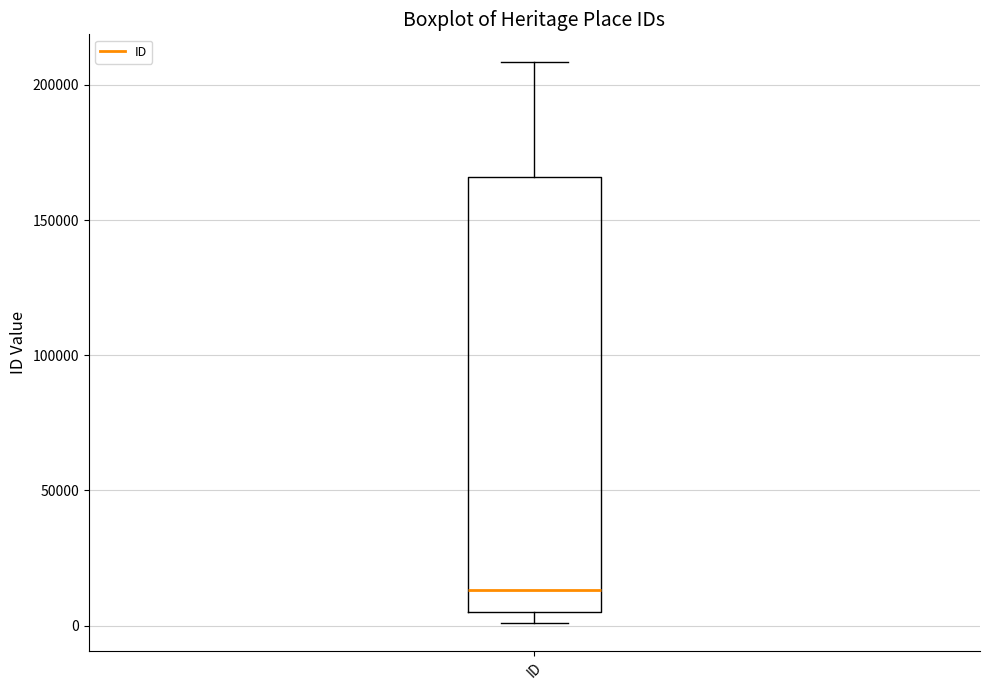

Where does the median line of the box for ID sit on the y-axis? The values are not printed on the chart, so give them approximately, as read against the axis.

15000